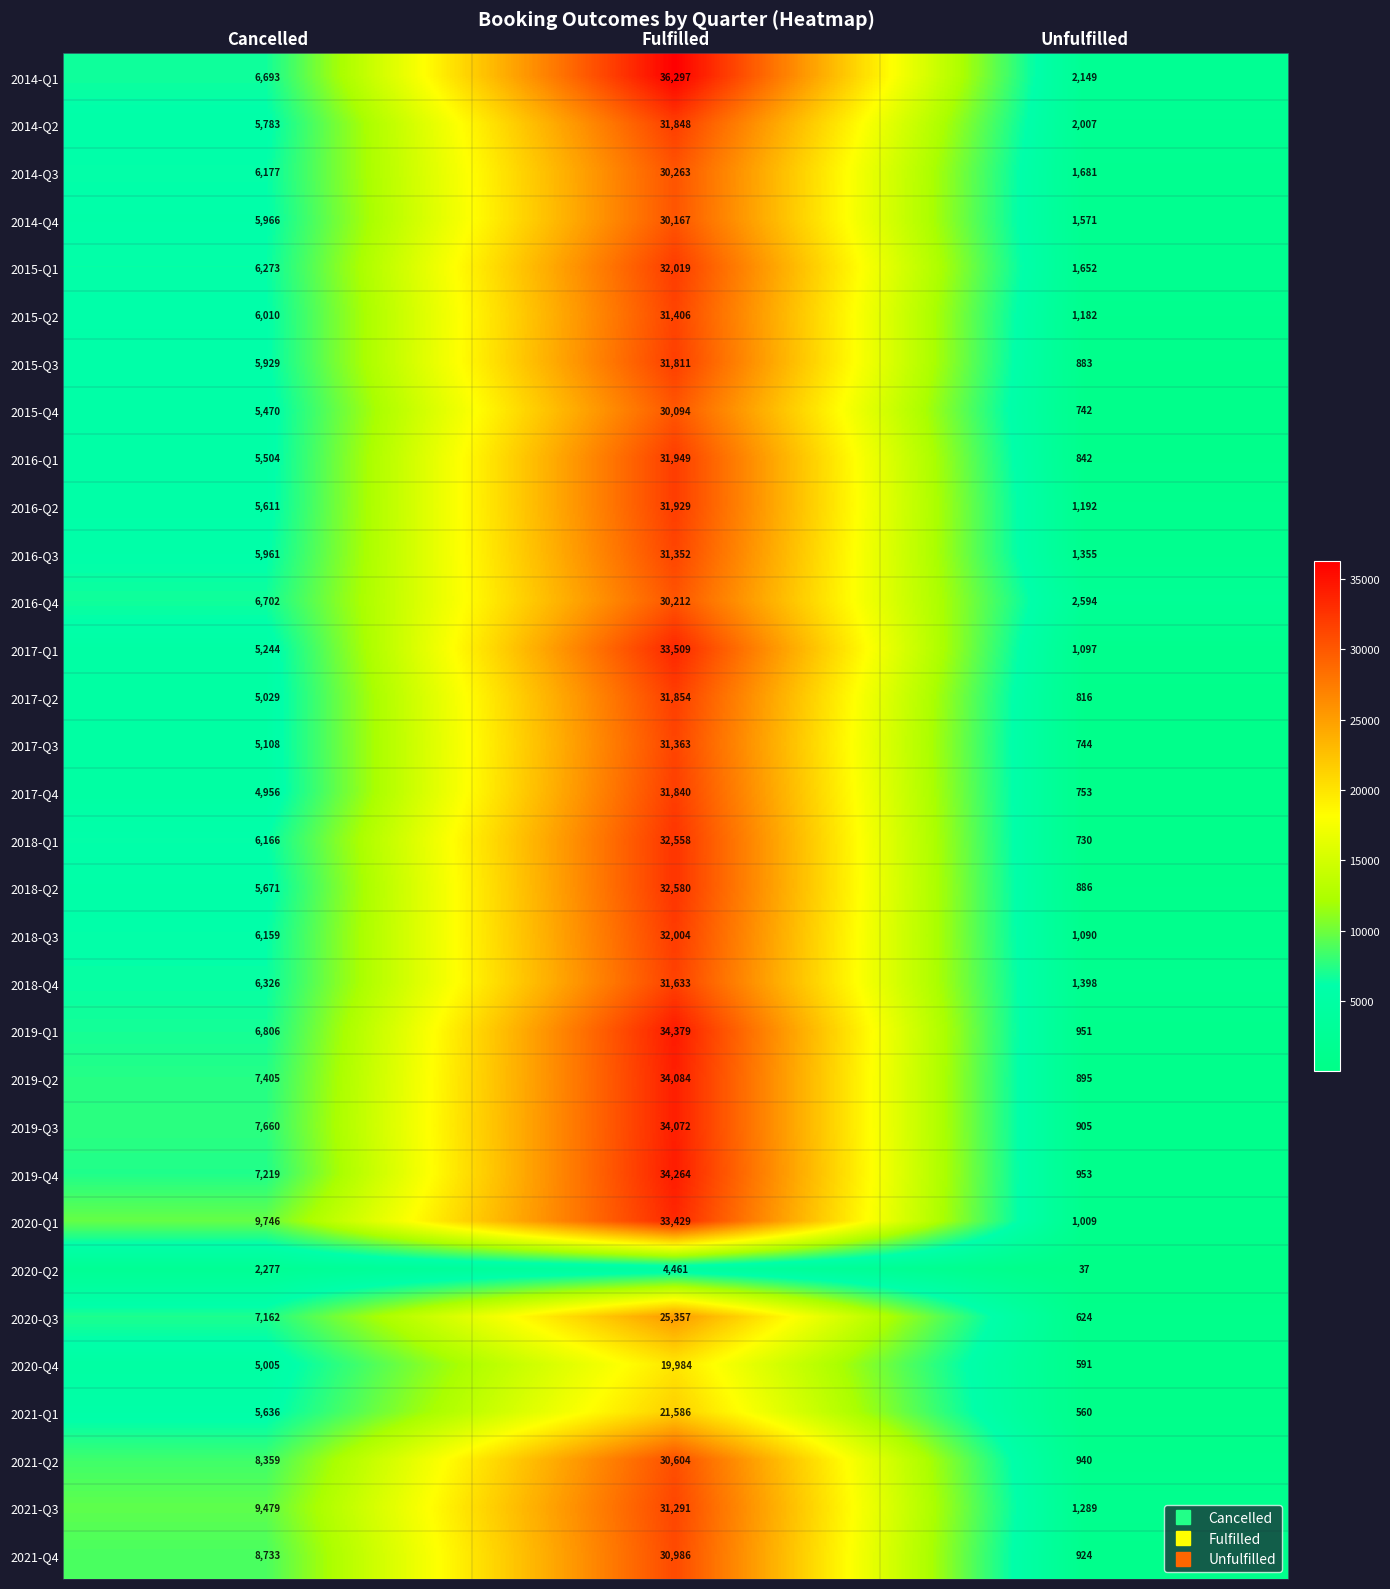

Which series has the largest total across all categories?

2014-Q1